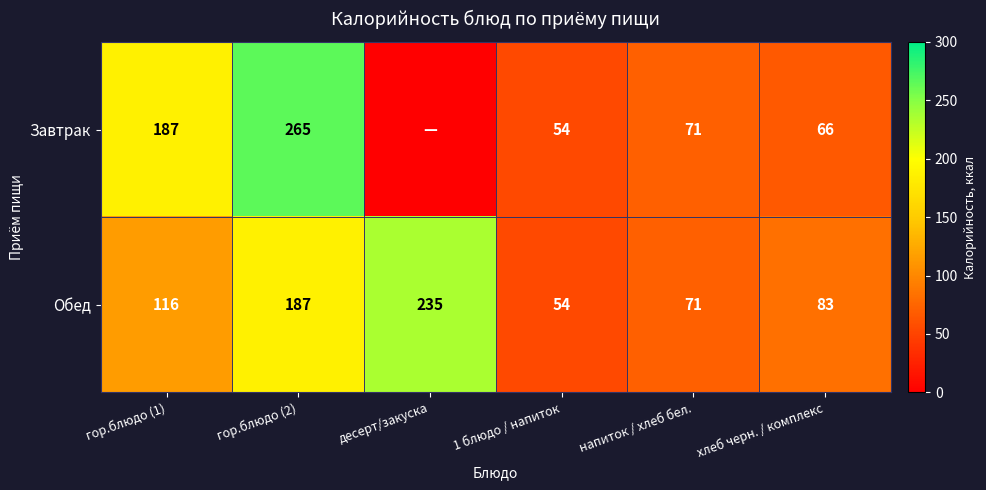

Which series changed the most between гор.блюдо (2) and напиток / хлеб бел.?

Завтрак